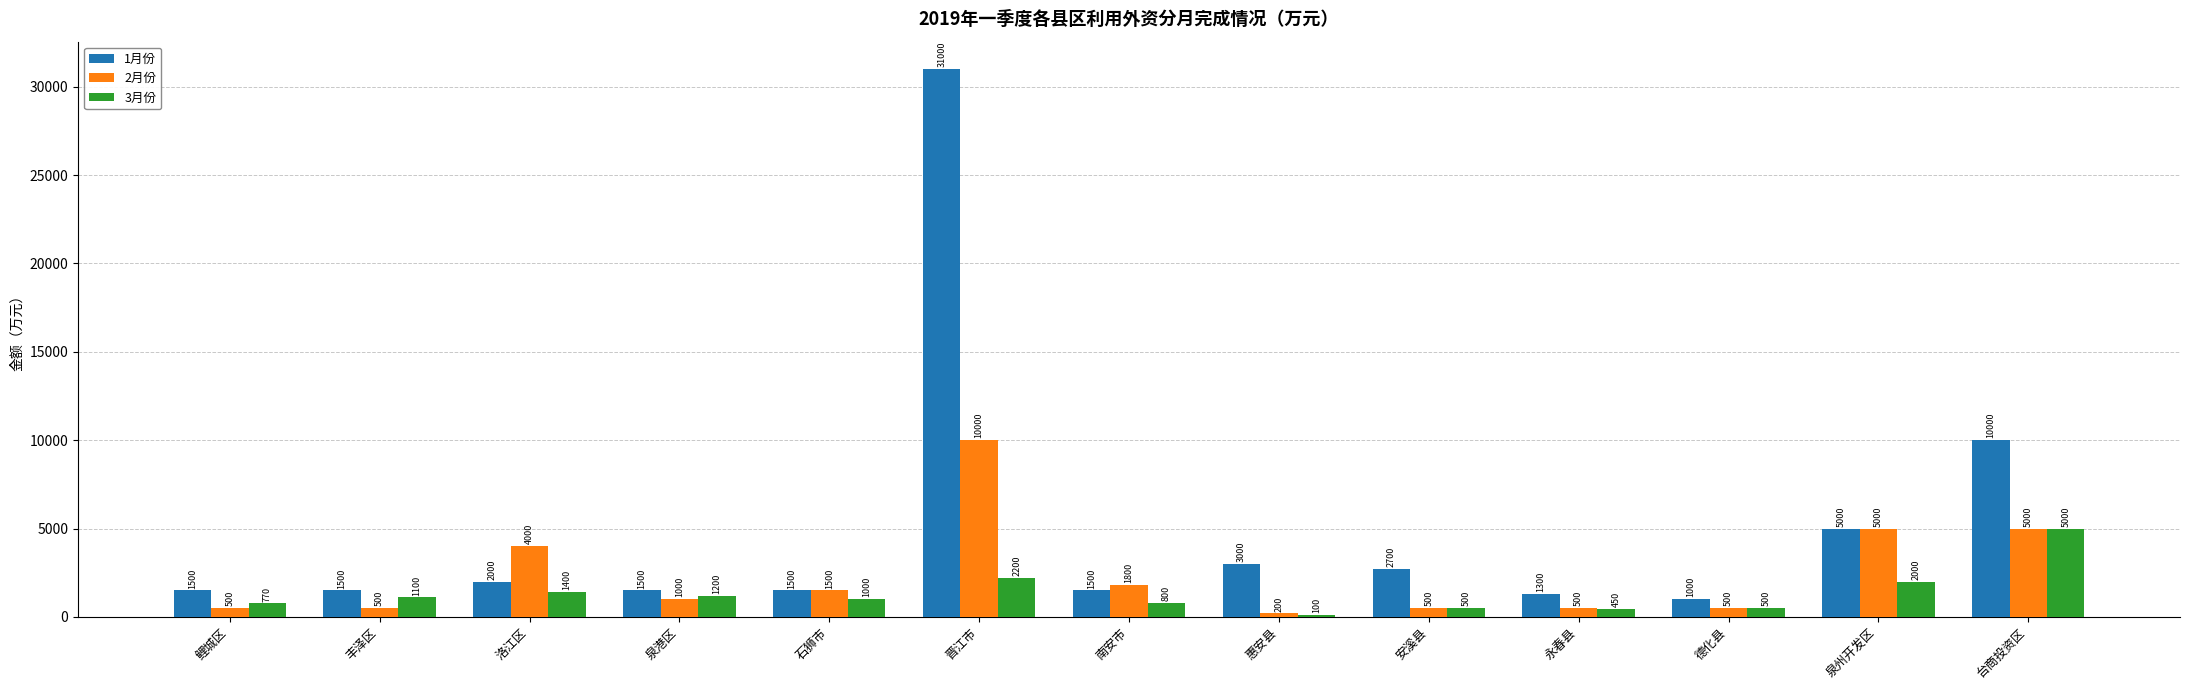

What is the label of the 10th bar from the left?

永春县